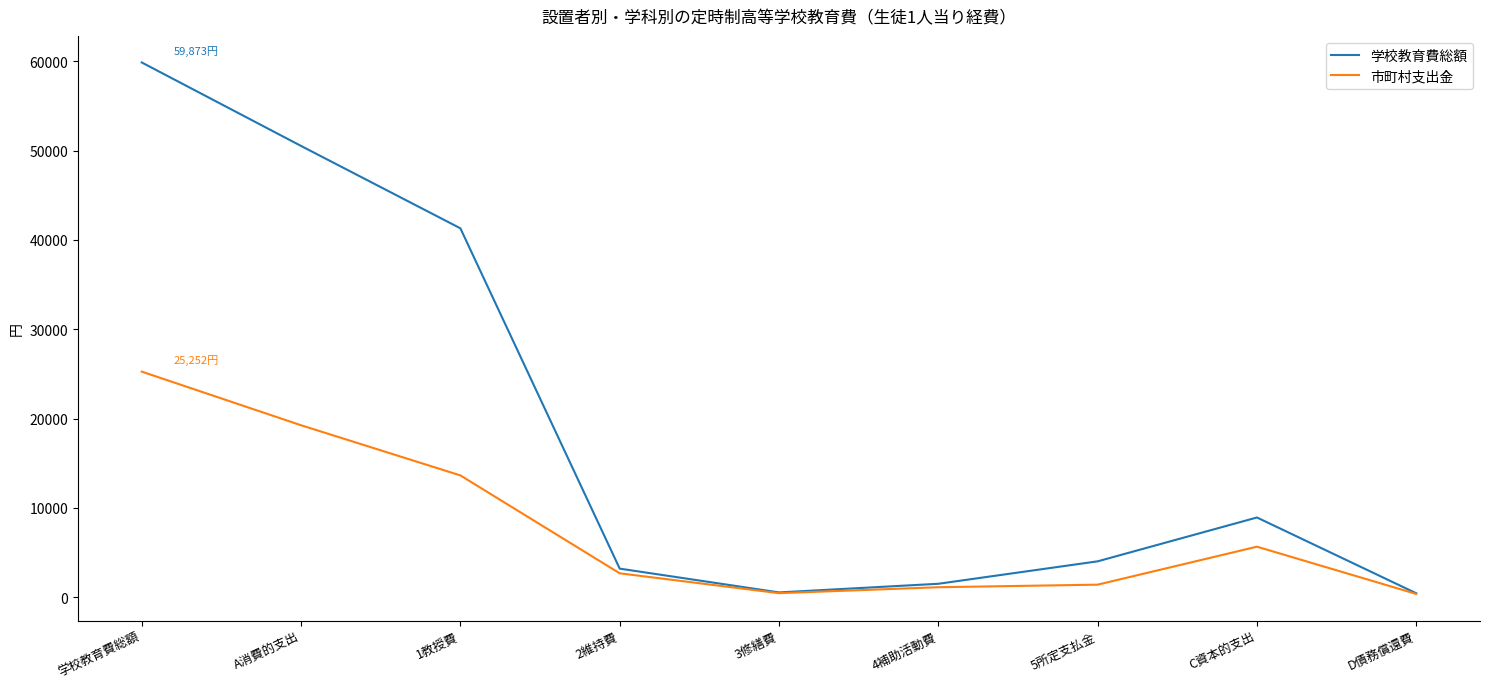

In 学校教育費総額, how many points are lower than both neighbors (excluding endpoints)?

1